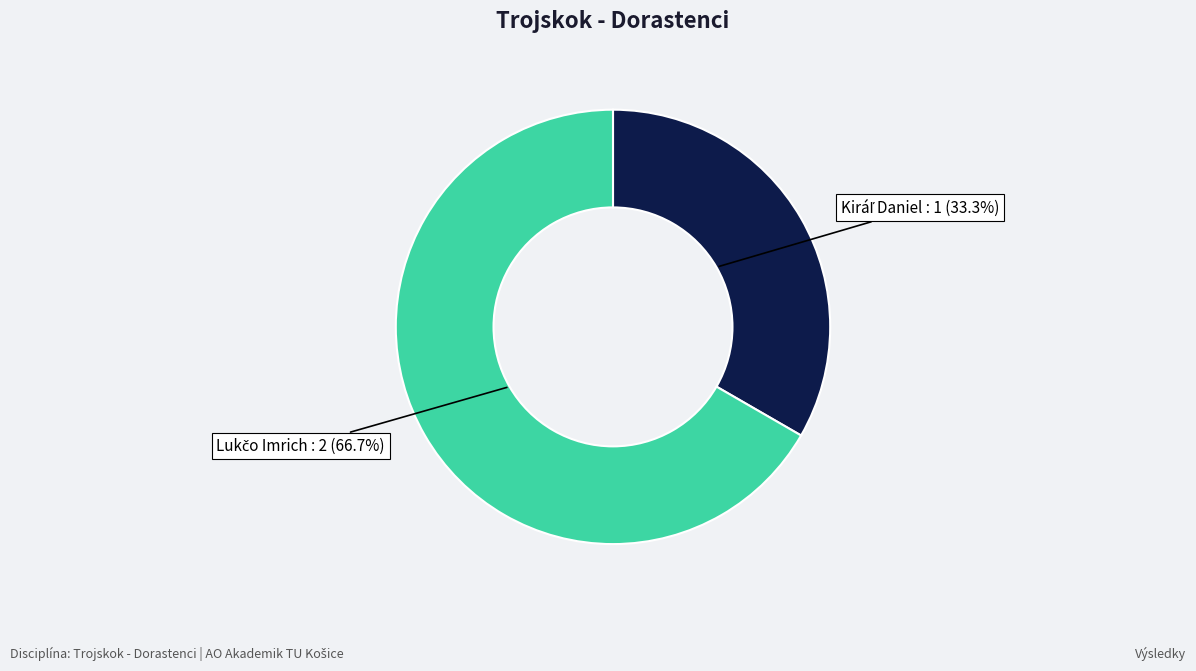

Is there a majority slice in this chart?

Yes